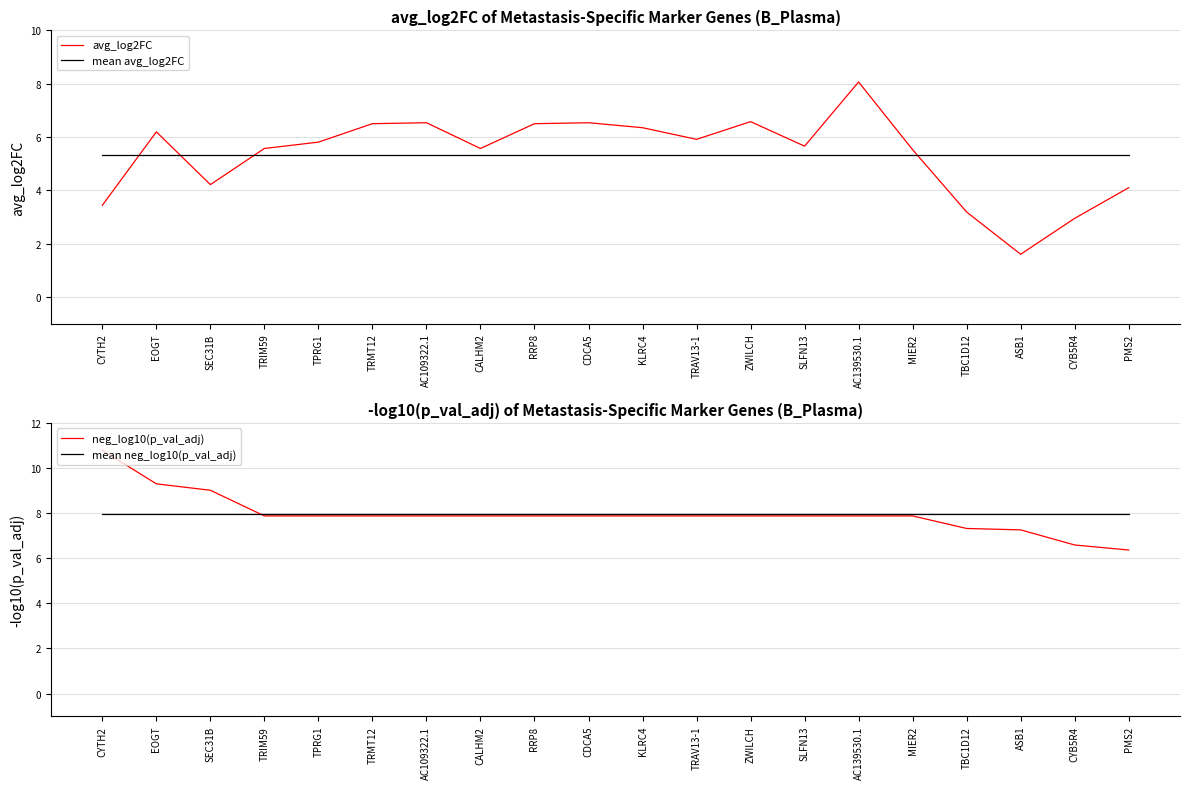

What is the label of the 3rd point from the left?

SEC31B